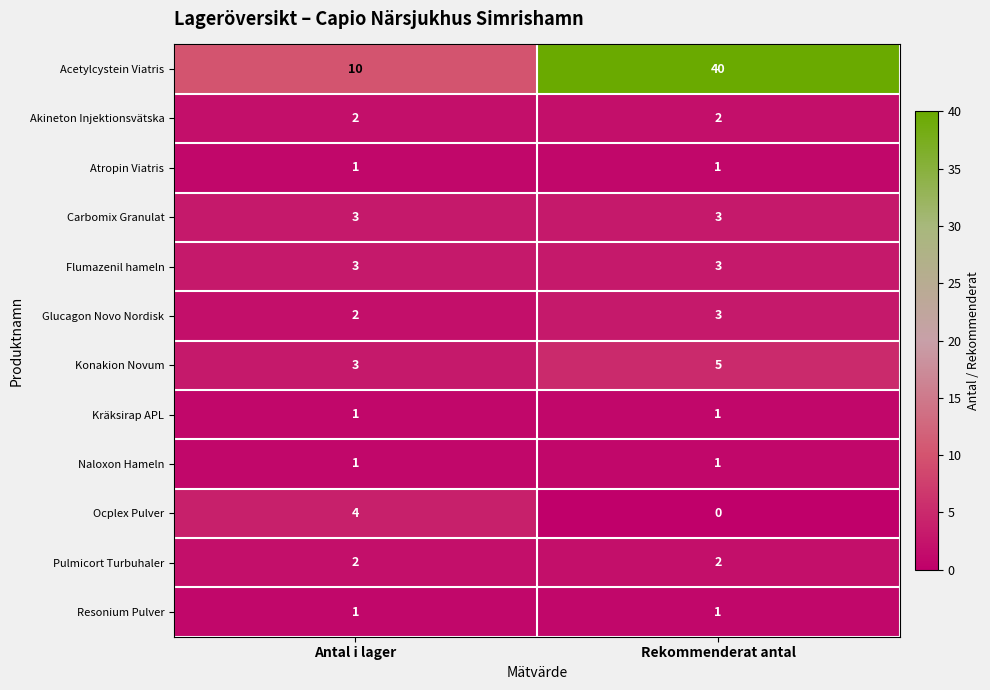

Between Antal i lager and Rekommenderat antal, which series saw the biggest shift?

Acetylcystein Viatris